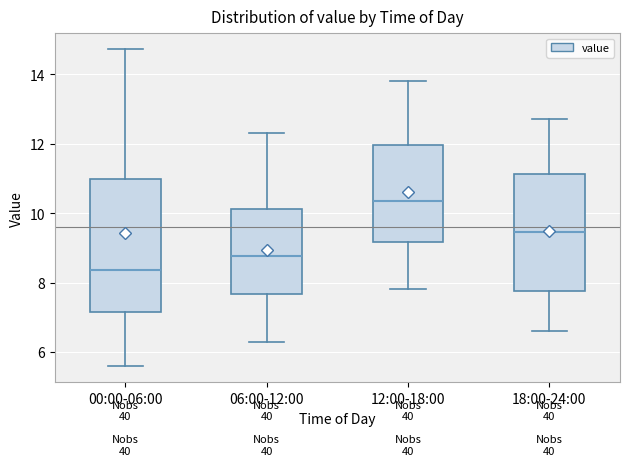

Comparing the boxes themselves (not the whiskers), which one is the tallest?

00:00-06:00